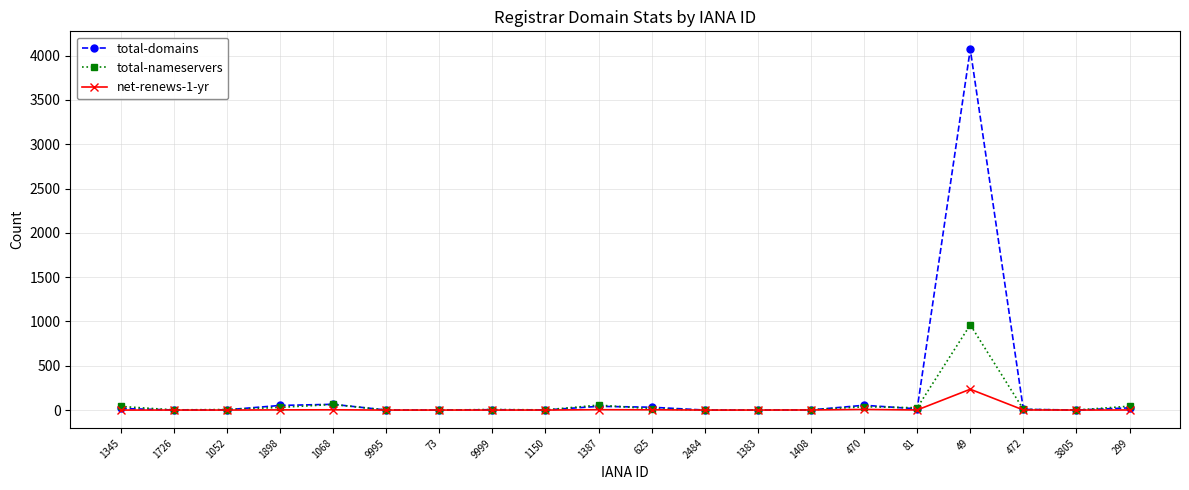

What is the difference between the maximum and minimum values in the total-nameservers series?

962